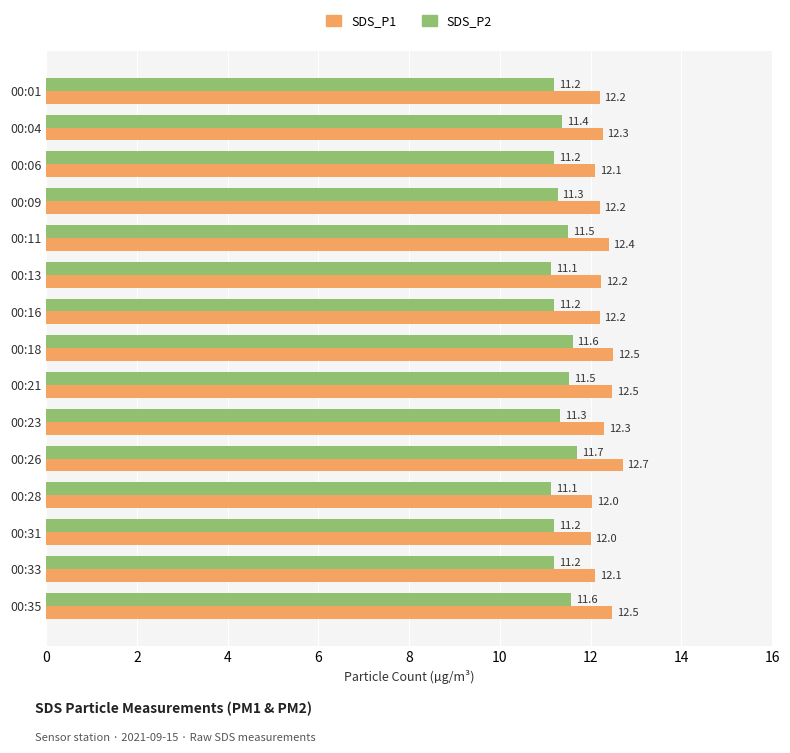

Which series changed the most between 00:23 and 00:35?

SDS_P2